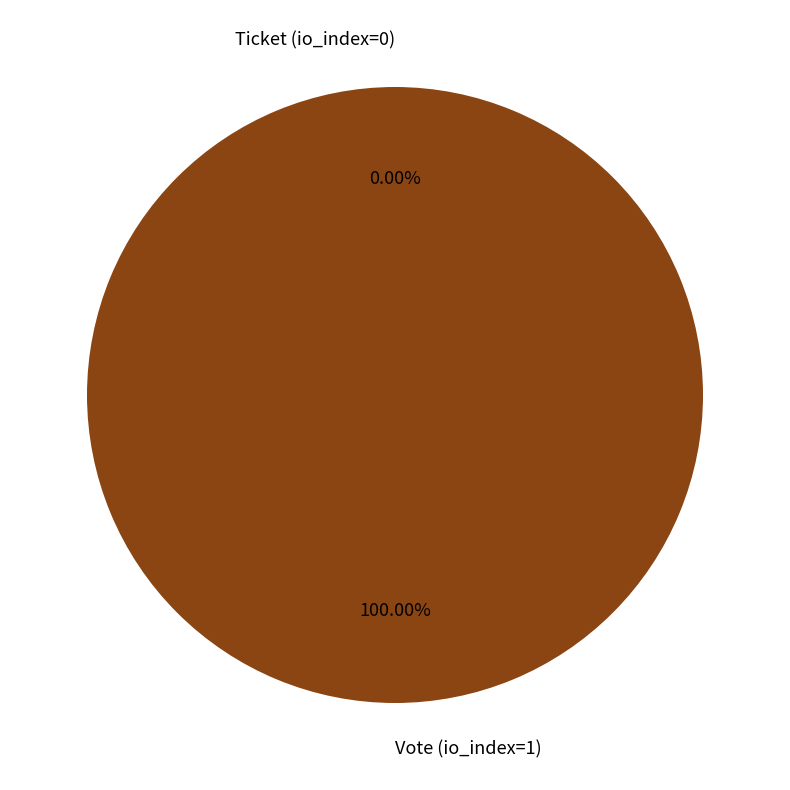

How many segments does this pie chart have?

2